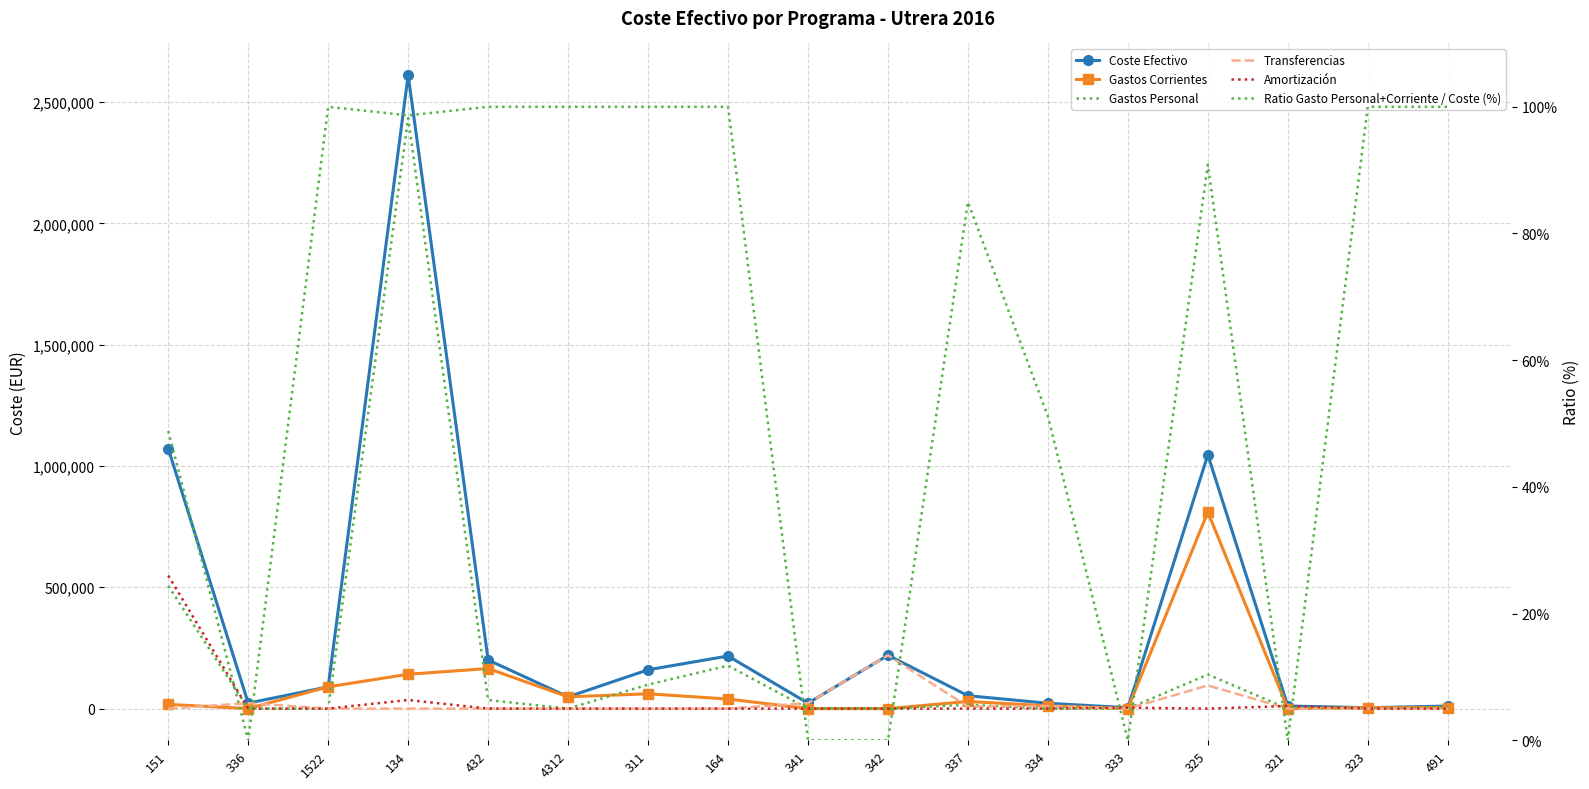

Does the chart have visible grid lines?

Yes